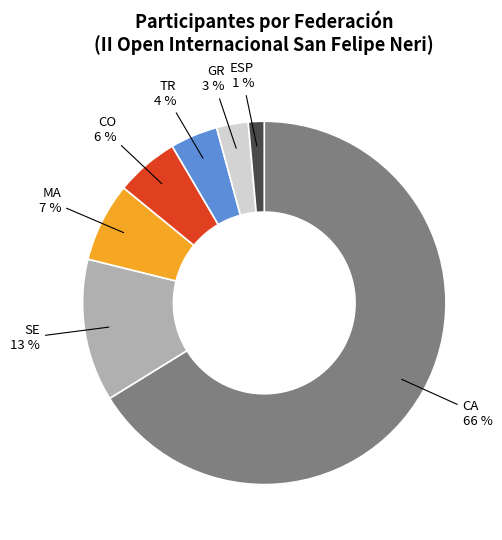

Does any single category account for the majority?

Yes